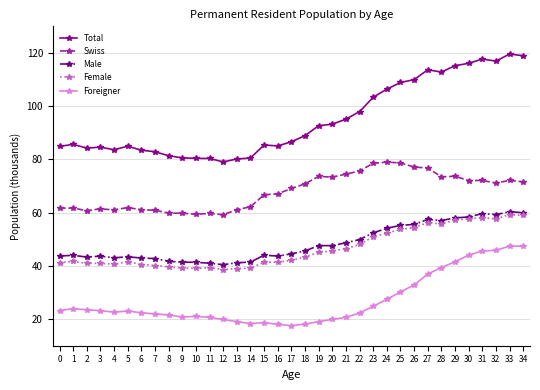

What is the average value of the Total series?

94.9